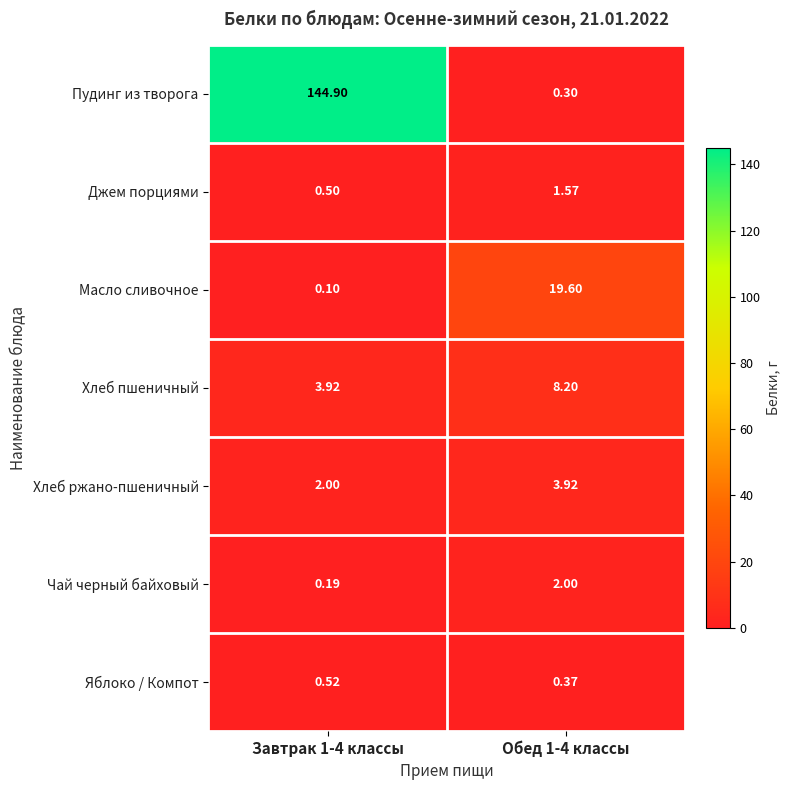

At Обед 1-4 классы, list the series in order from smallest to largest.

Пудинг из творога, Яблоко / Компот, Джем порциями, Чай черный байховый, Хлеб ржано-пшеничный, Хлеб пшеничный, Масло сливочное